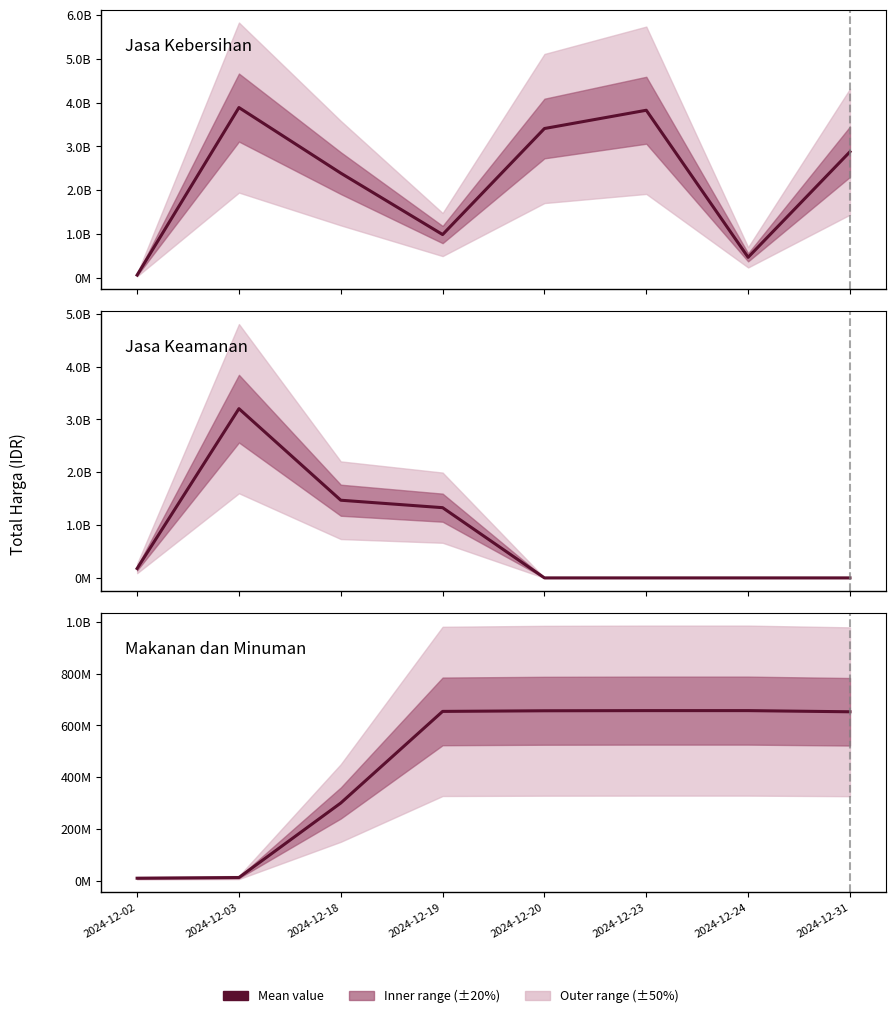

Where is Makanan dan Minuman nearest to the value 333193000?

2024-12-18